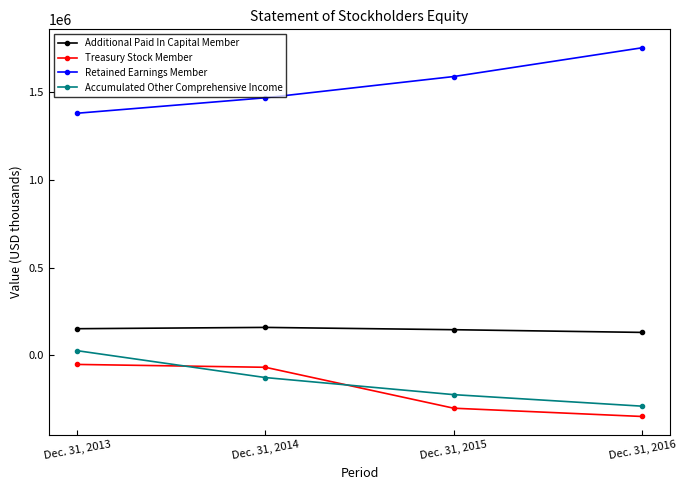

At Dec. 31, 2013, list the series in order from smallest to largest.

Treasury Stock Member, Accumulated Other Comprehensive Income, Additional Paid In Capital Member, Retained Earnings Member